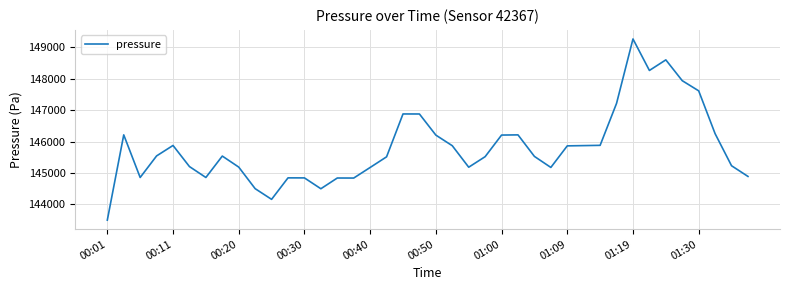

Does the chart display data point markers on the line(s)?

No